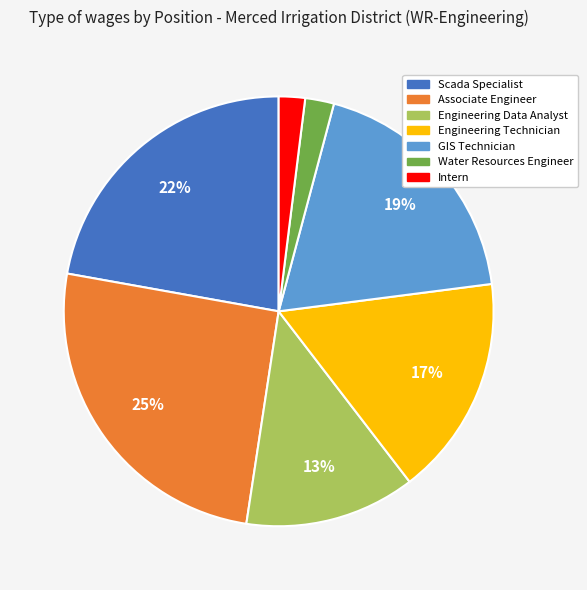

Does Scada Specialist represent more than half of the total?

No